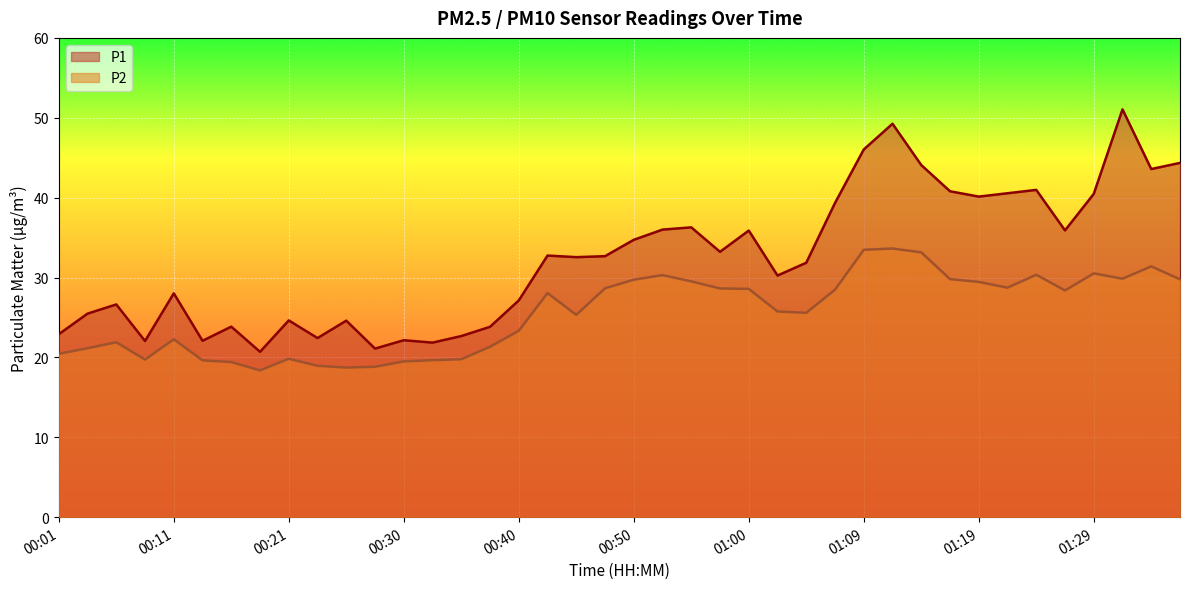

True or false: P2 has more than 2 points higher than both neighbors.

True